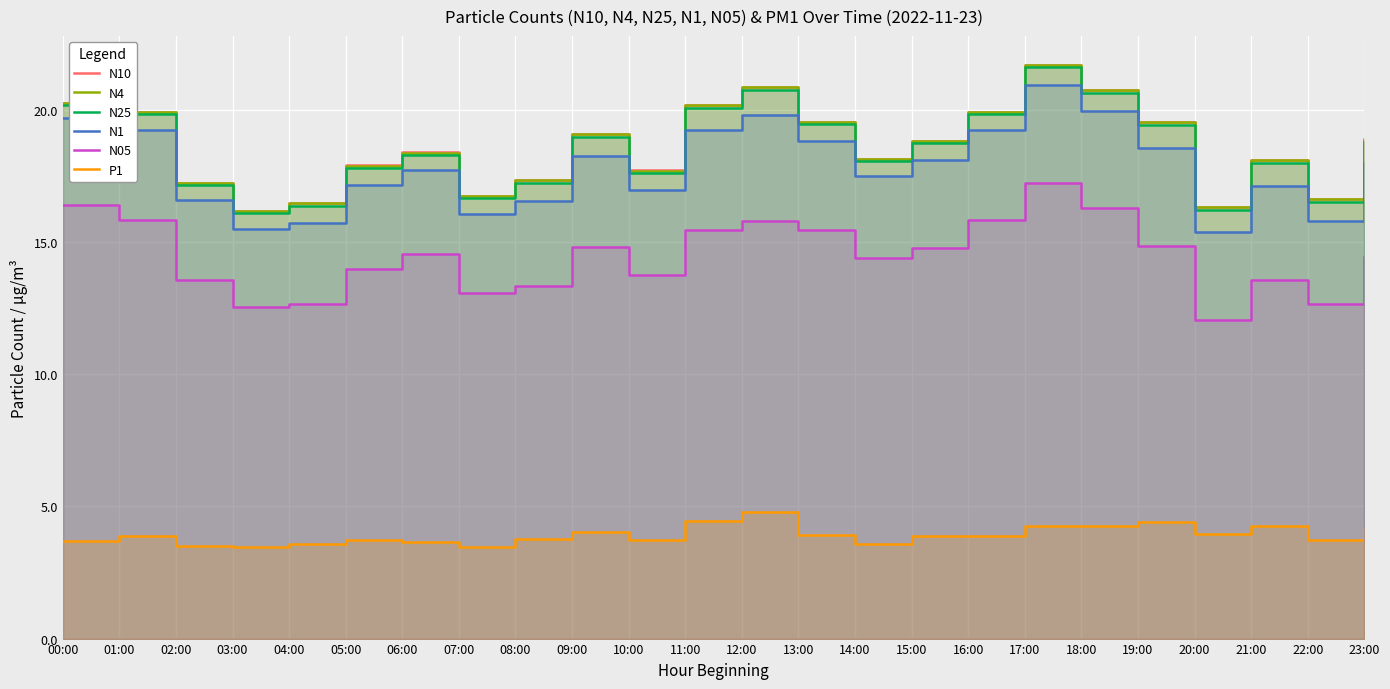

True or false: N05 and N1 intersect in this chart.

False